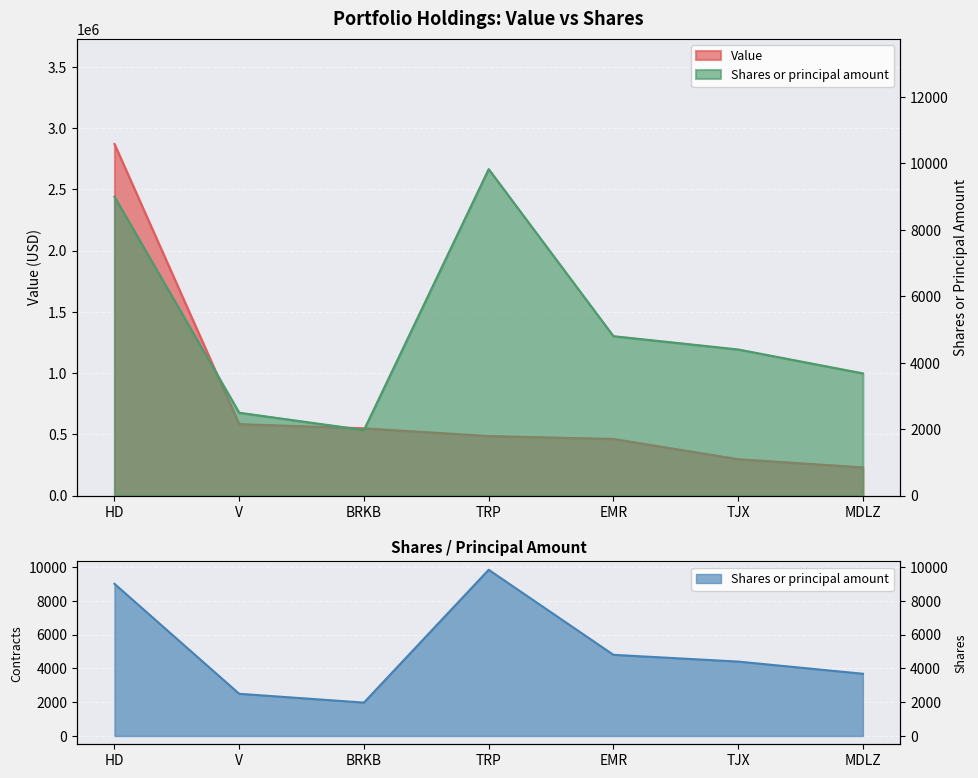

What is the difference between the second highest and minimum values in the Value series?

353000